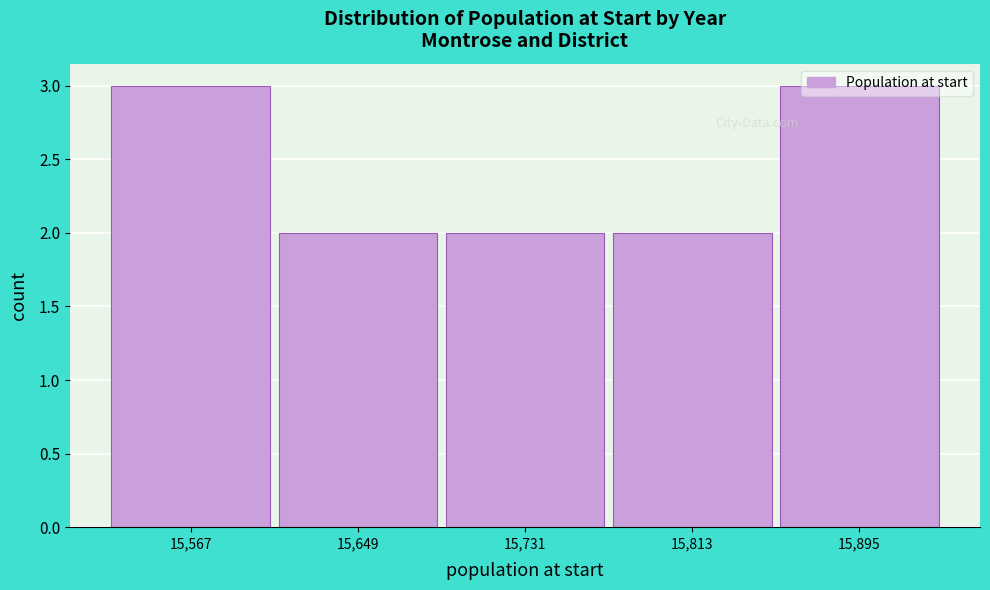

What is the height of the bar covering 15610 to 15690 on the x-axis? Neither the bar edges nor the heights are printed on the chart, so give them approximately, as read against the axes.

2